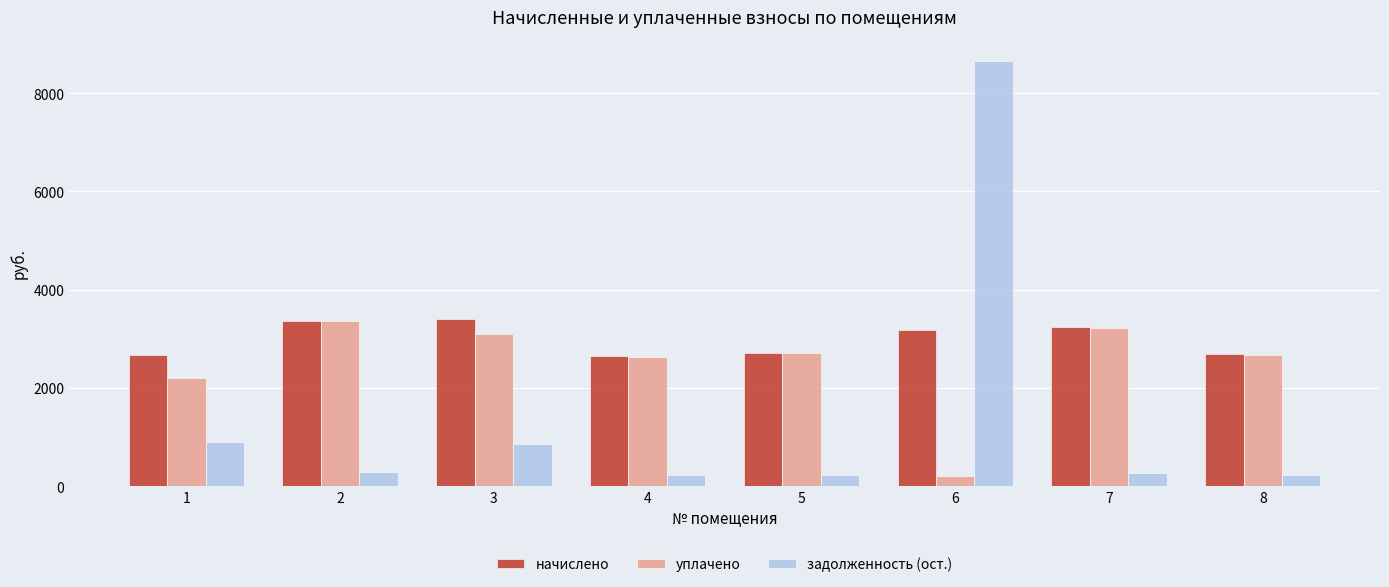

What is the spread (max minus min) of values at 5?

2486.9